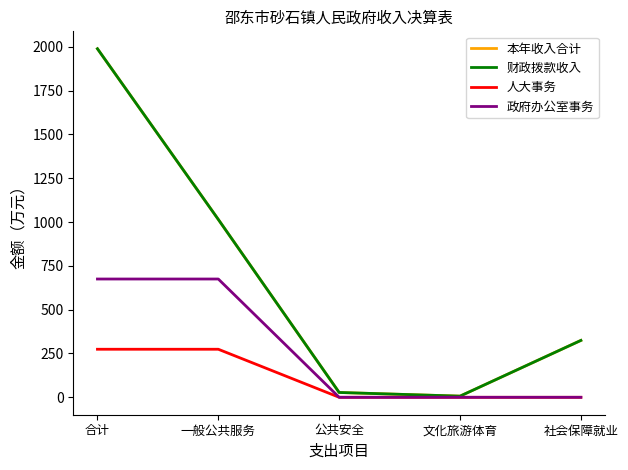

Is this an area chart (filled region under the line)?

No